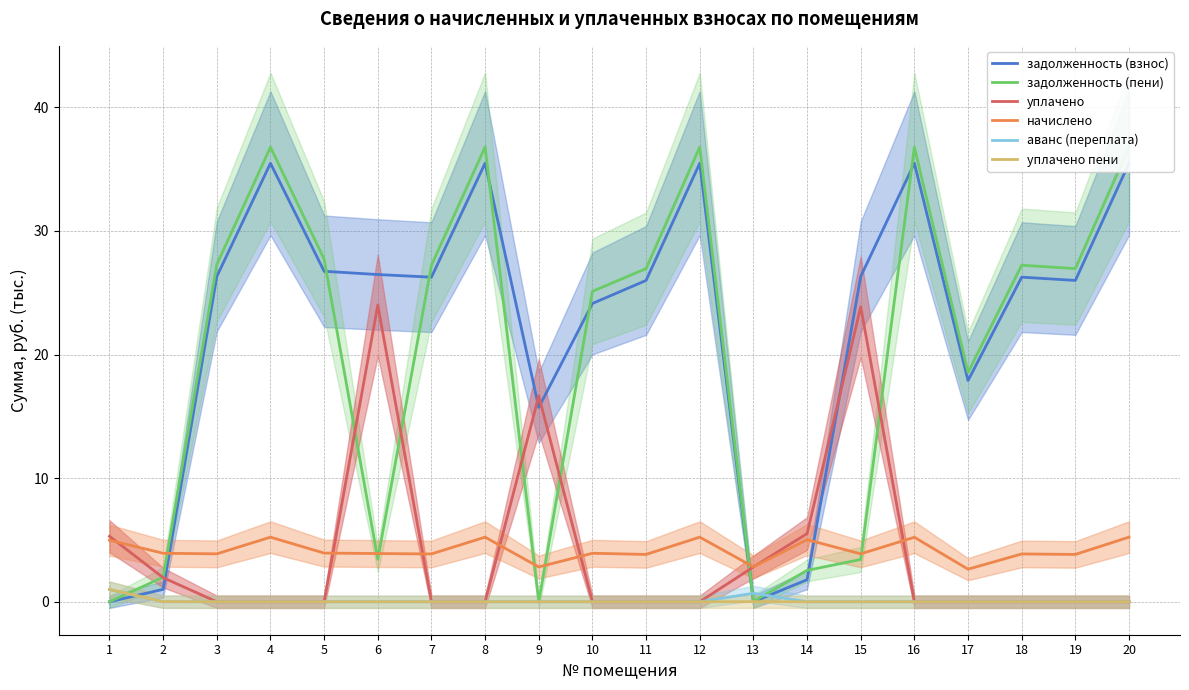

The value of начислено at 5 is 3.9. True or false?

True